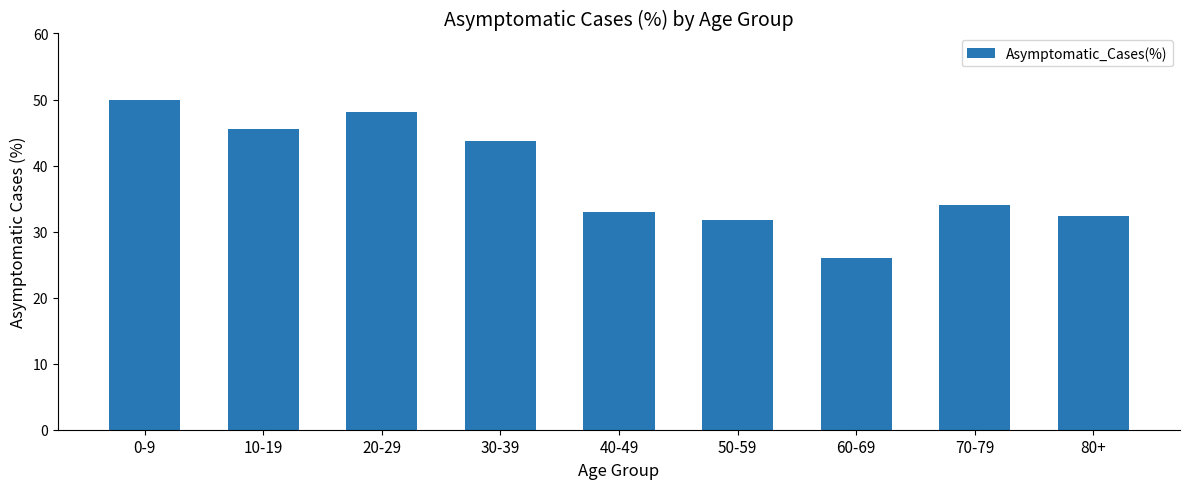

Count the number of data series in this chart.

1